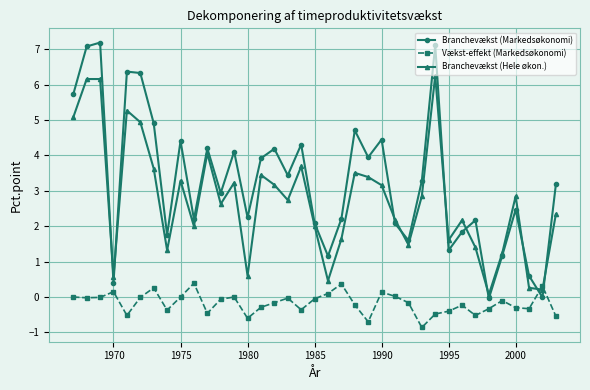

How many categories are shown in the chart?

37